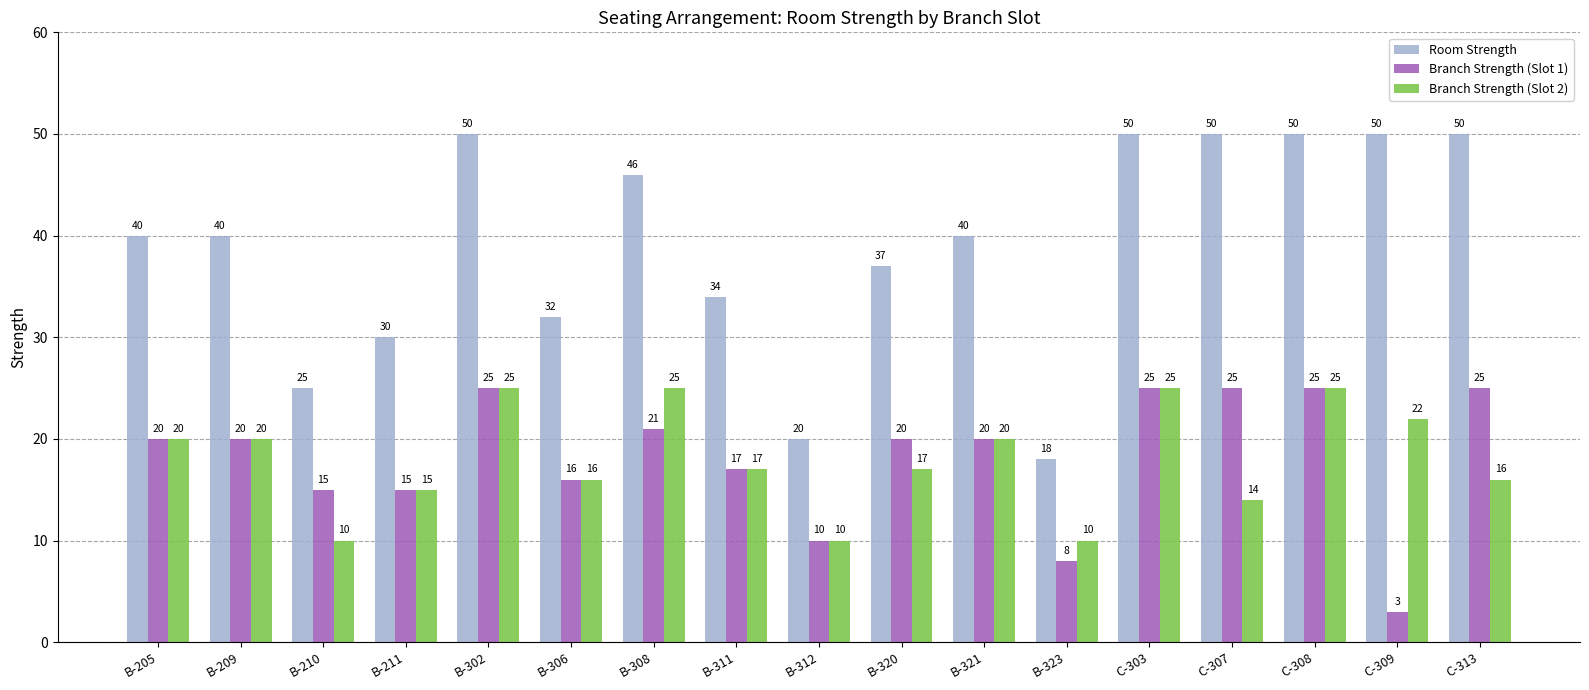

What is the total value across all series at C-313?

91